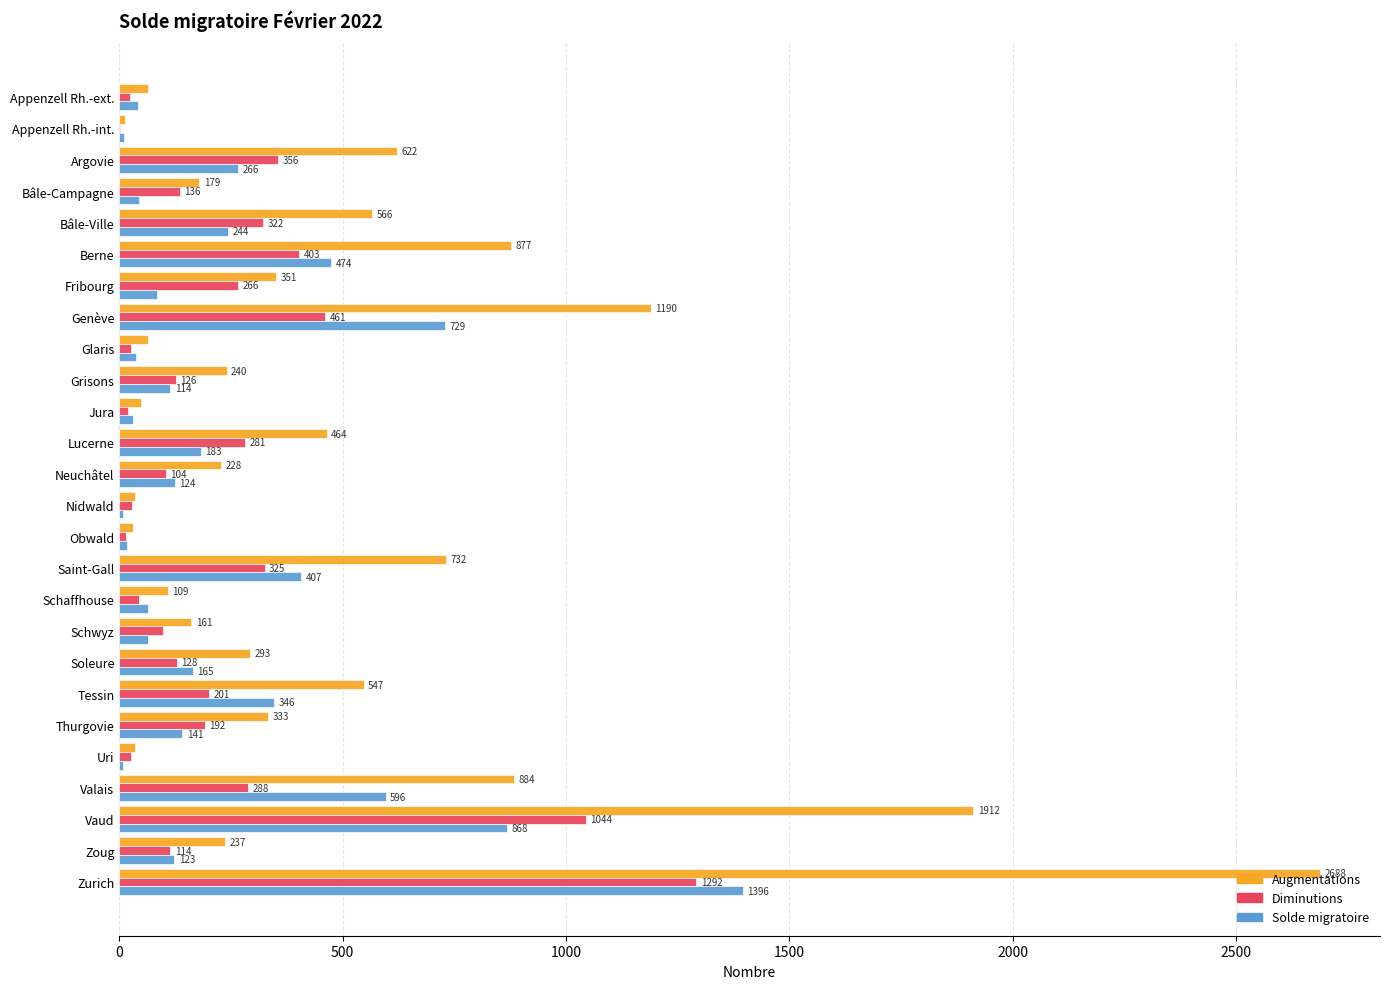

At which label is Solde migratoire closest to 702?

Genève